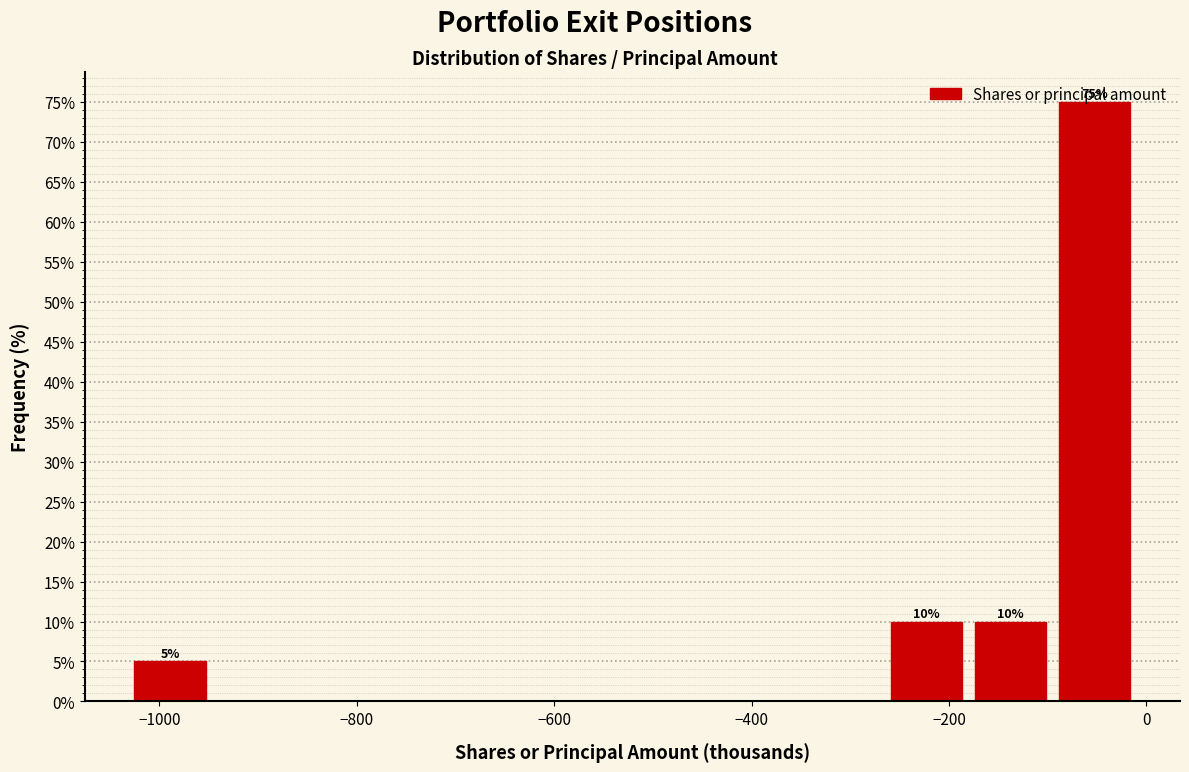

Which range on the x-axis has the tallest bar?

-100 to 0